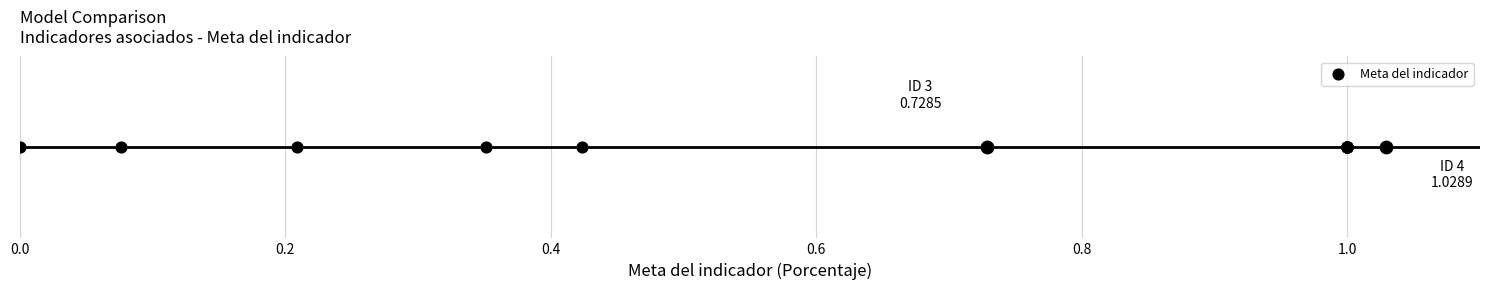

Which has a higher value, 8 or 7?

7